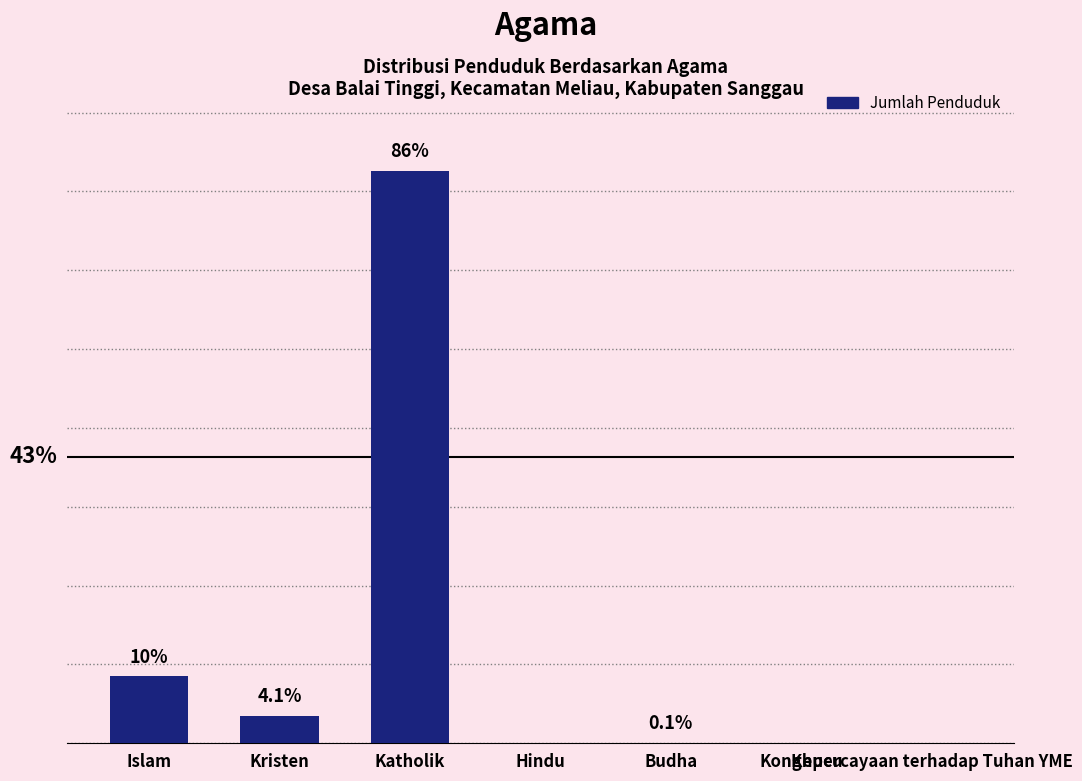

The chart shows a value of 129 at Islam. True or false?

False